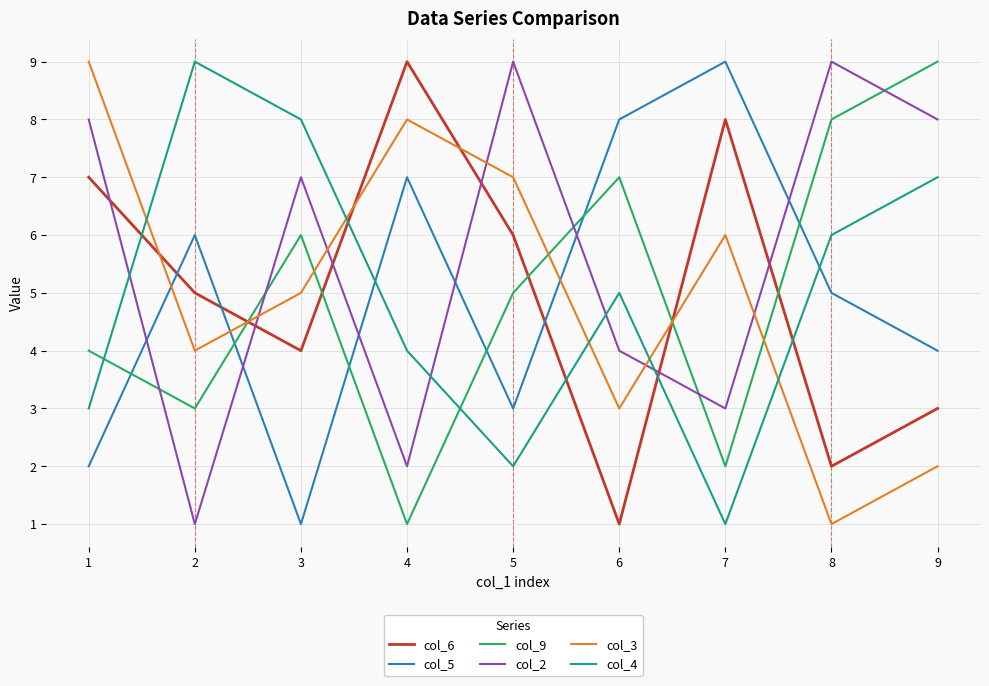

Does the chart have visible grid lines?

Yes